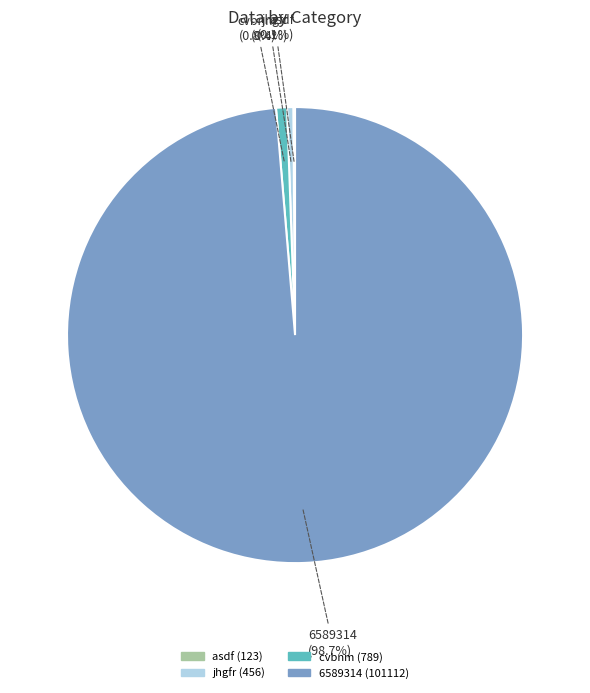

Which slice is the largest?

6589314